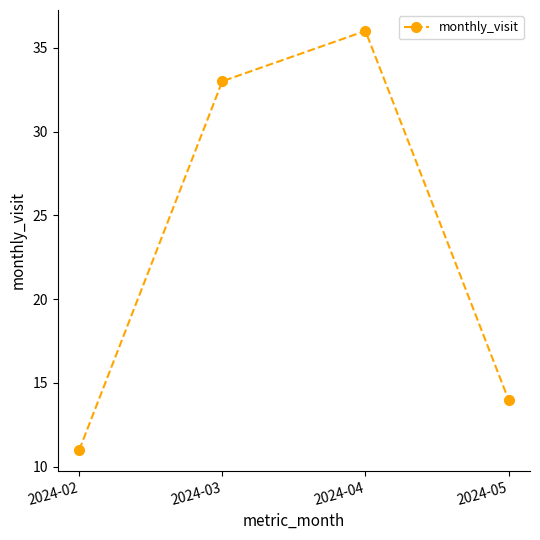

What is the change in value from 2024-03 to 2024-05?

-19